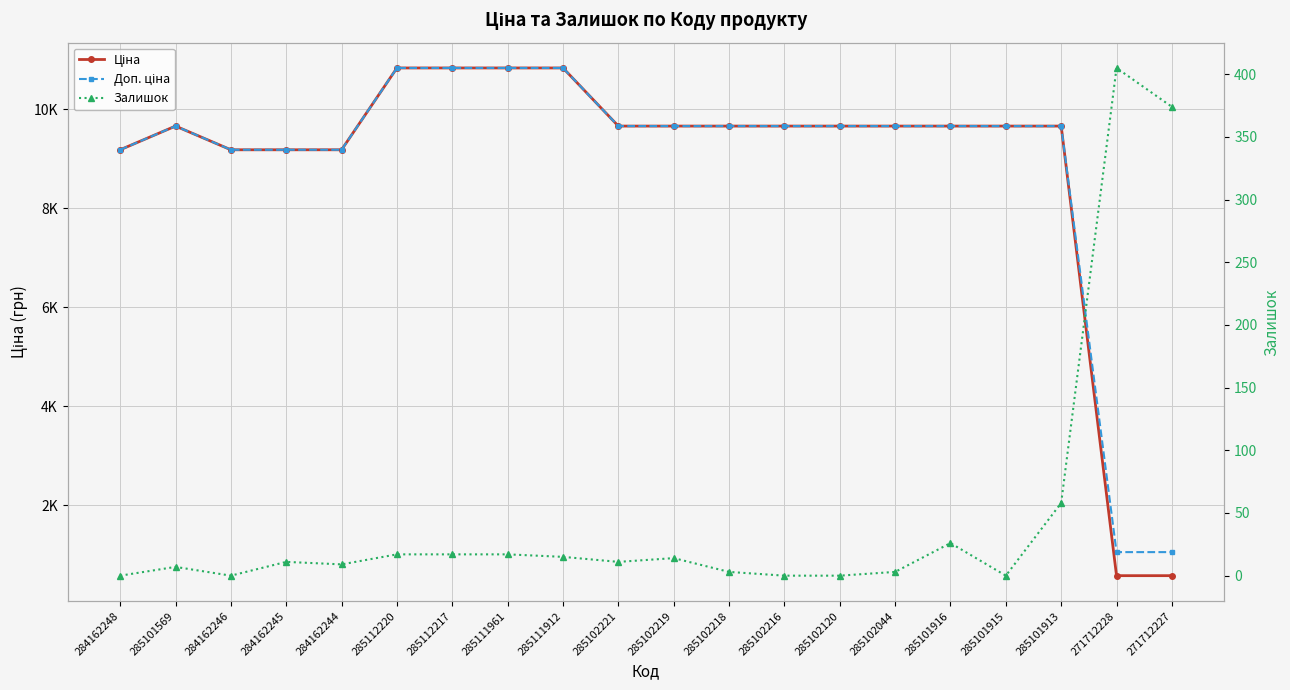

Which has a higher value, 284162248 or 271712227?

284162248